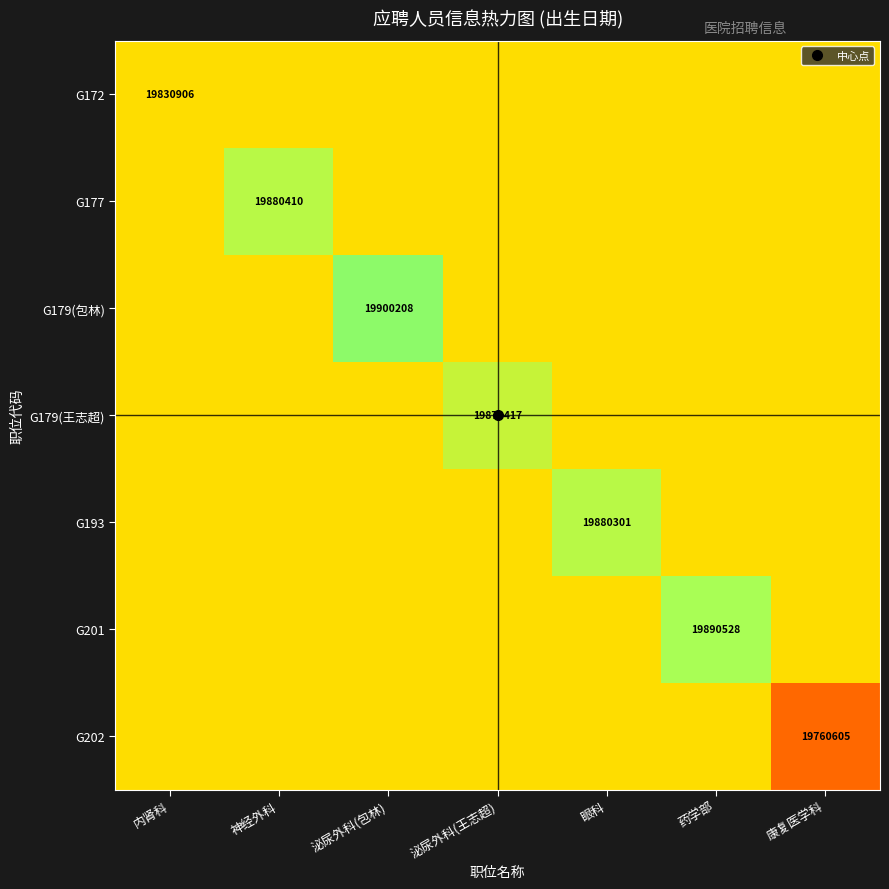

What is the difference between the highest and lowest values at 泌尿外科(王志超)?

40010.5